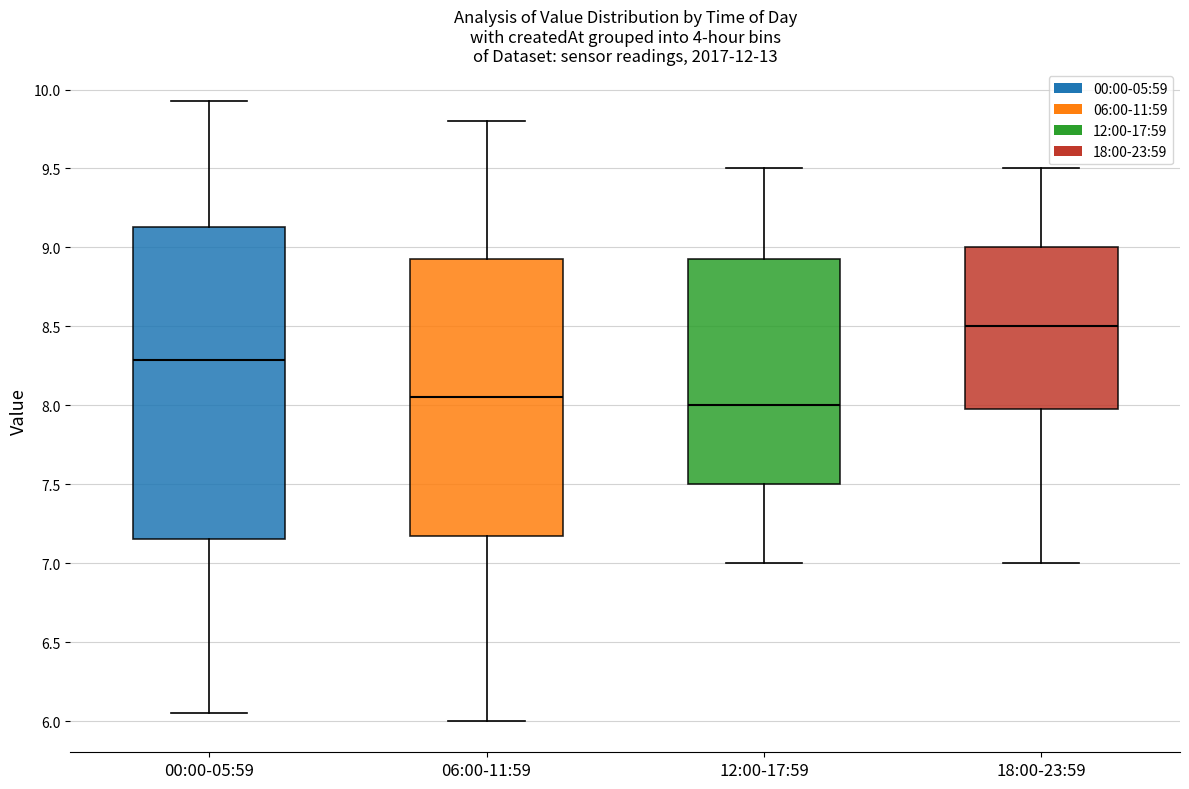

Which box has the lowest median line?

12:00-17:59